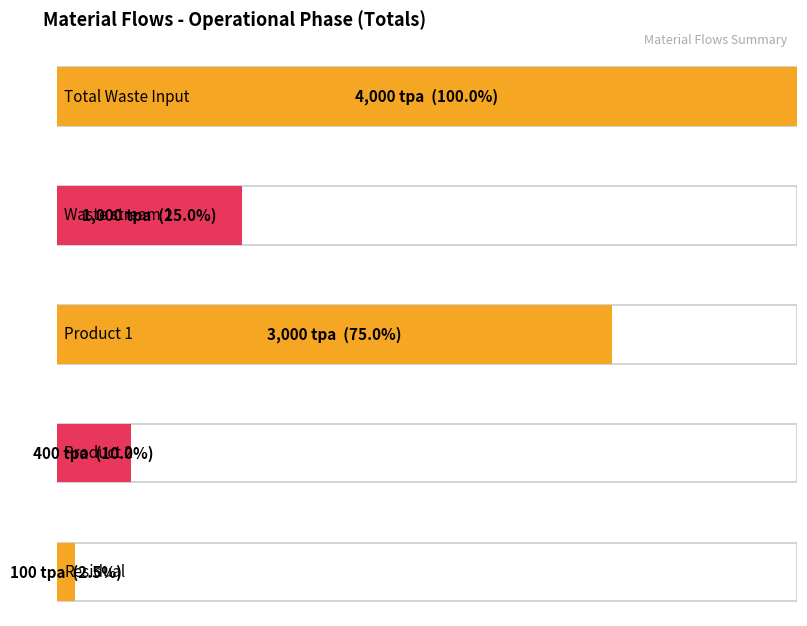

Is it true that the value at Total Waste Input is 1908?

False